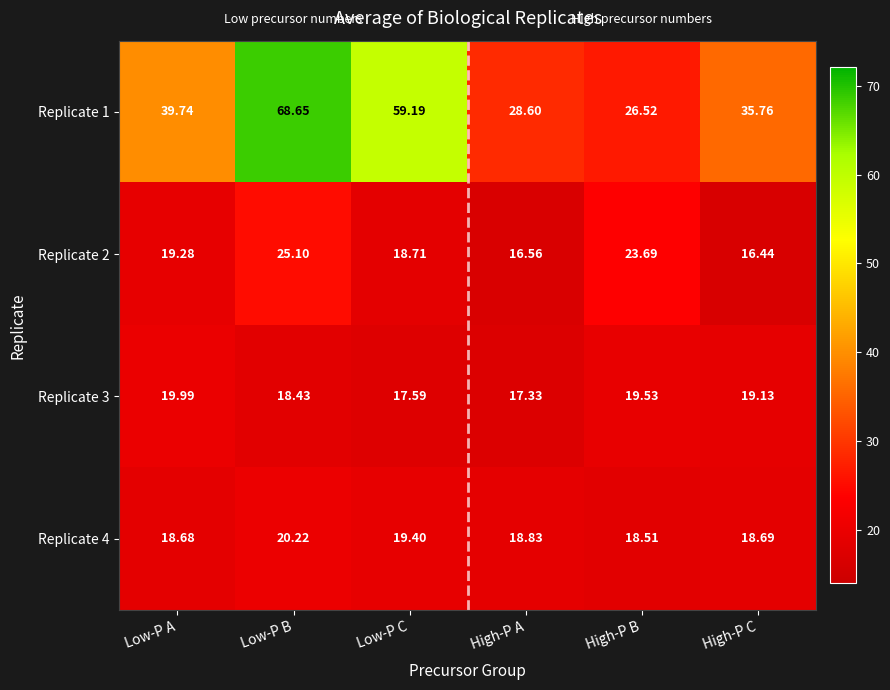

Is the value of Replicate 1 at High-P B greater than the value of Replicate 2 at High-P B?

Yes